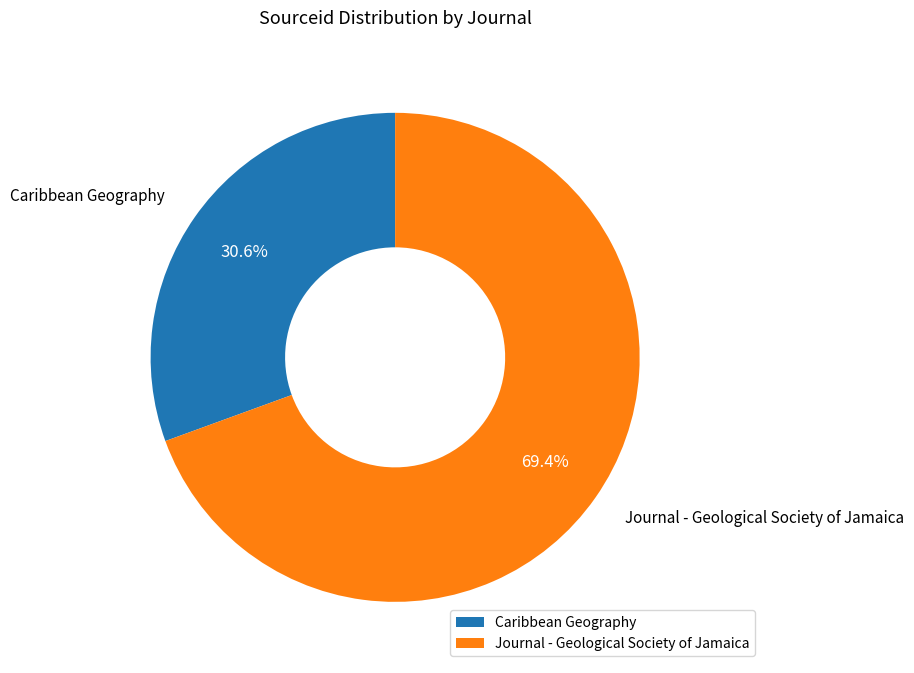

How many slices are in this pie chart?

2